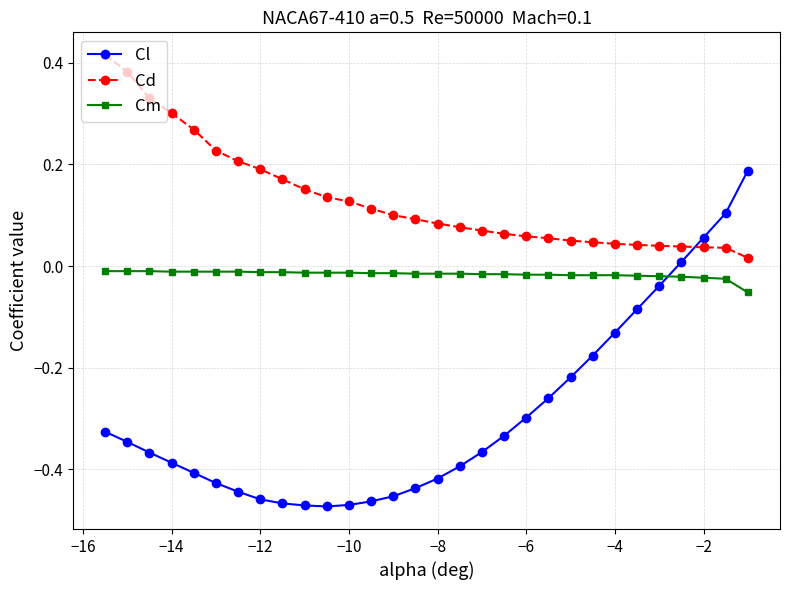

What is the difference between the second highest and second lowest values in the Cl series?

0.6